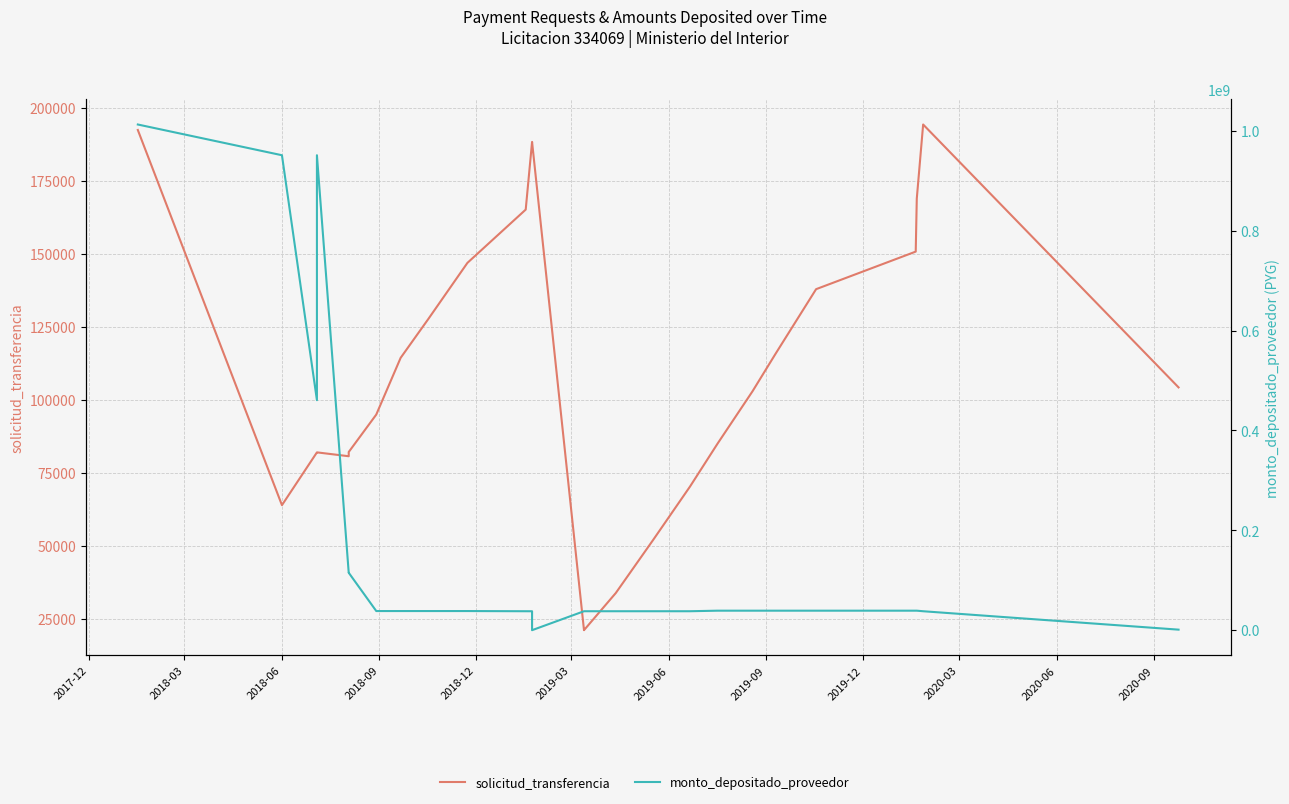

How many data points in monto_depositado_proveedor are less than 38356129?

10